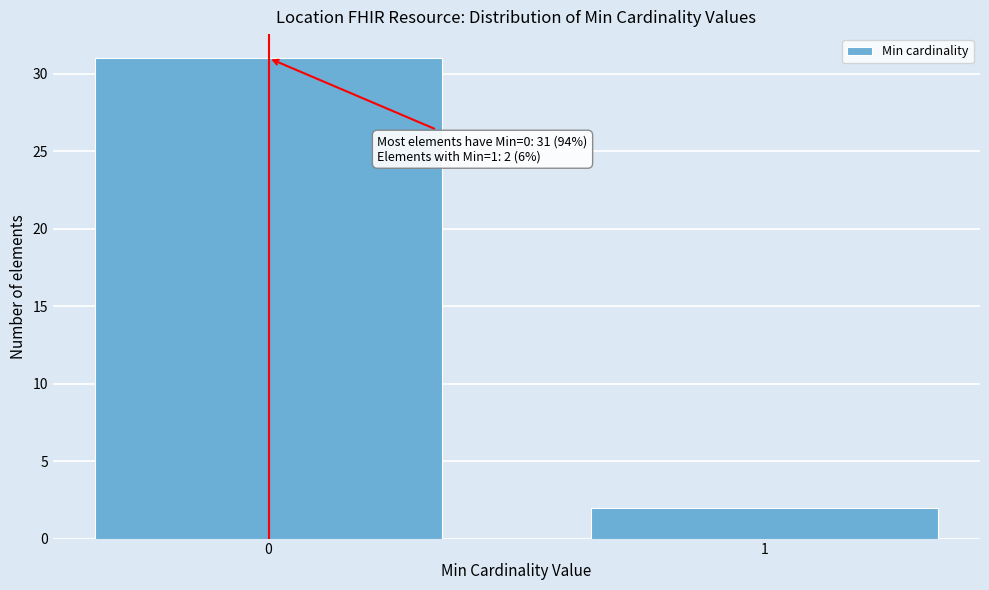

Reading right to left, list all the values displayed in this chart.

1=2	0=31